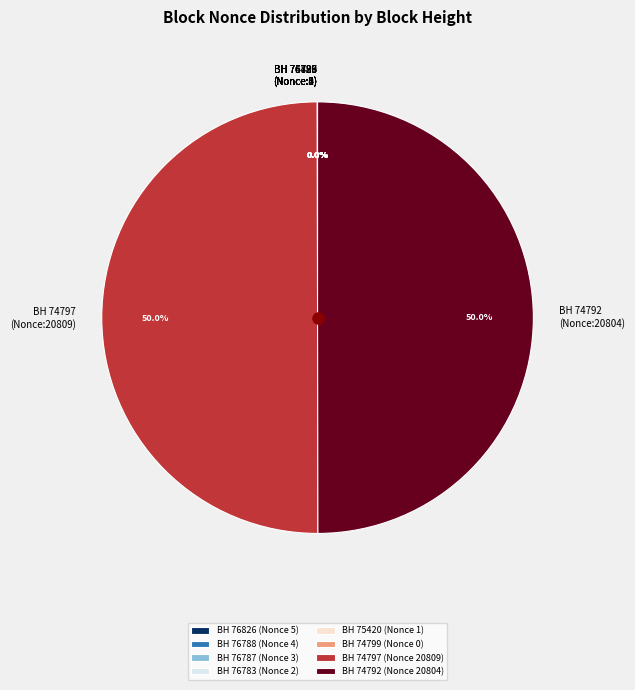

What percentage is NOT represented by BH 74792 (Nonce:20804)?

50.0%